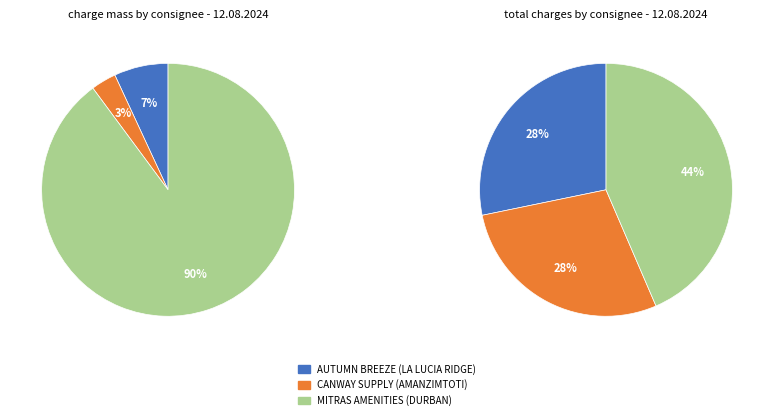

Does any single category account for the majority?

Yes